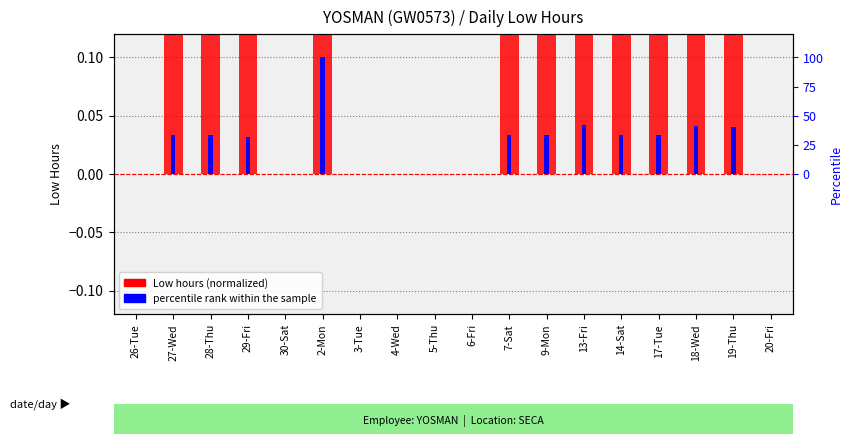

Which series has the widest spread of values?

Low hours (normalized)